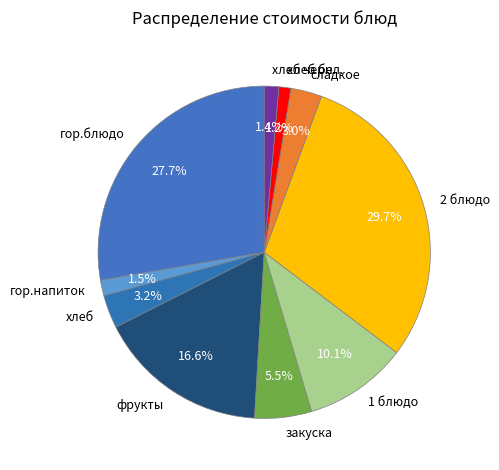

Which slice is the largest?

2 блюдо